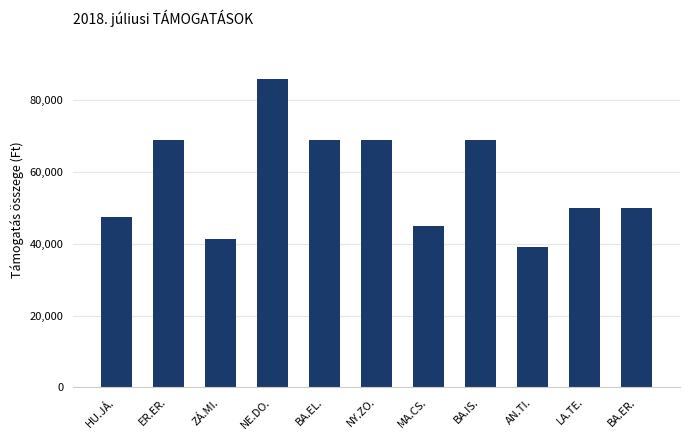

How many values are below 50000?

4